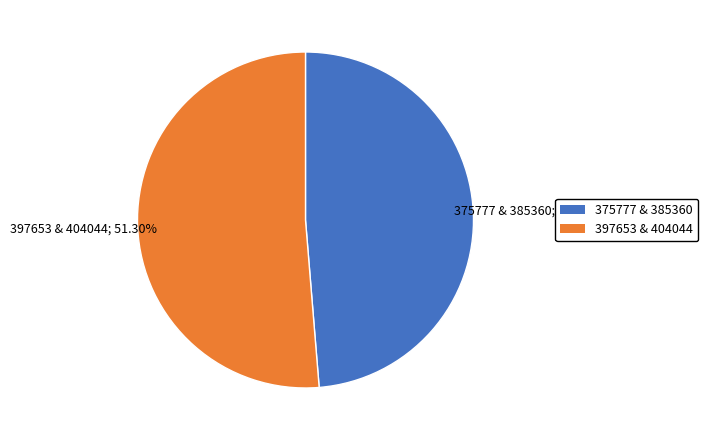

Is there a majority slice in this chart?

Yes